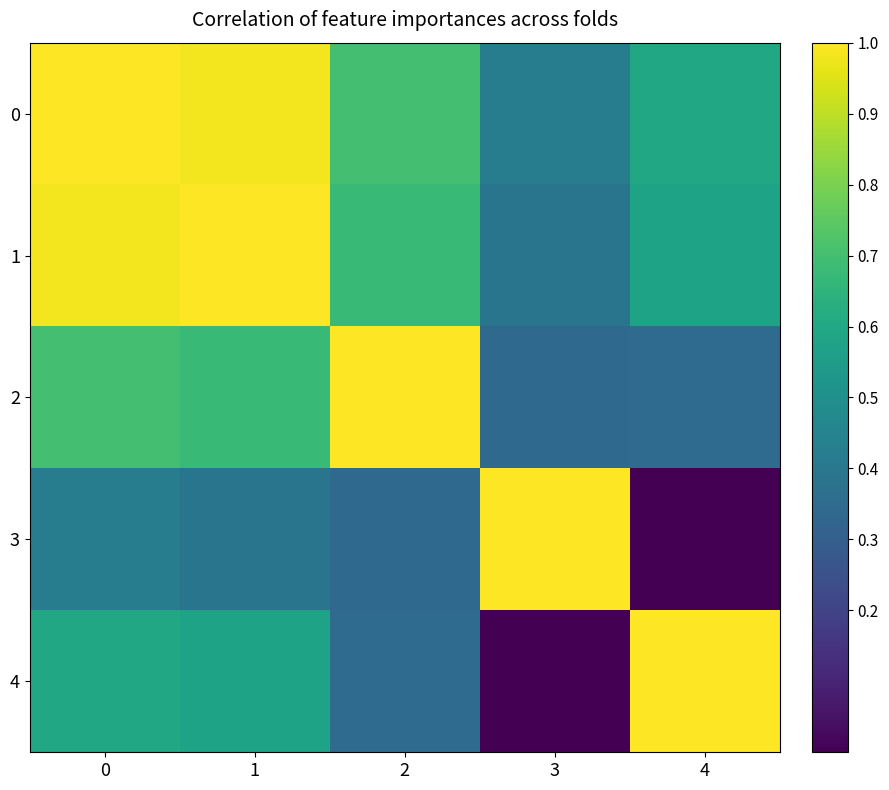

Reading left to right, transcribe all the data shown in this chart.

0: 0=1.0	1=1.0	2=0.7	3=0.4	4=0.6
1: 0=1.0	1=1.0	2=0.7	3=0.4	4=0.6
2: 0=0.7	1=0.7	2=1.0	3=0.3	4=0.4
3: 0=0.4	1=0.4	2=0.3	3=1.0	4=0.0
4: 0=0.6	1=0.6	2=0.4	3=0.0	4=1.0